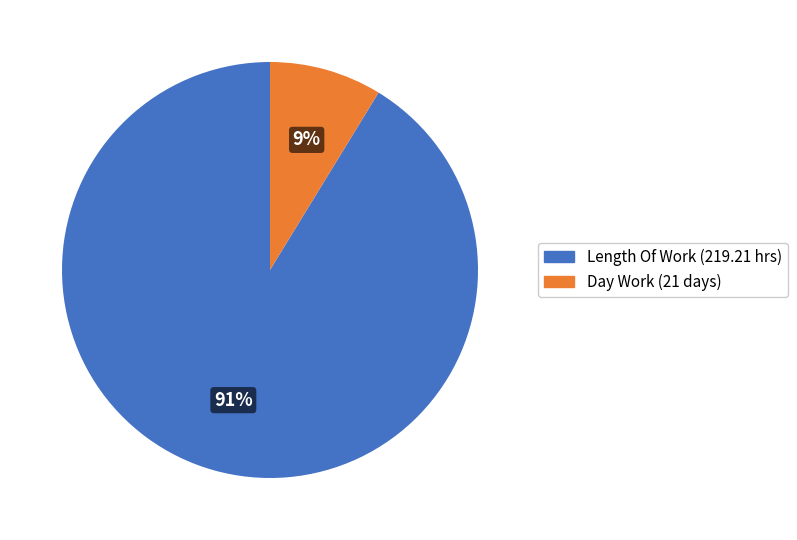

What is the largest slice in the pie chart?

Length Of Work (219.21 hrs)